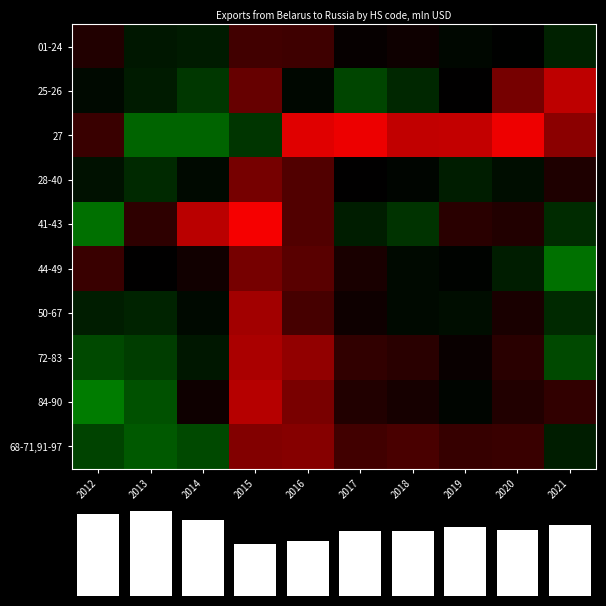

How many positive values does the 27 series have?

3